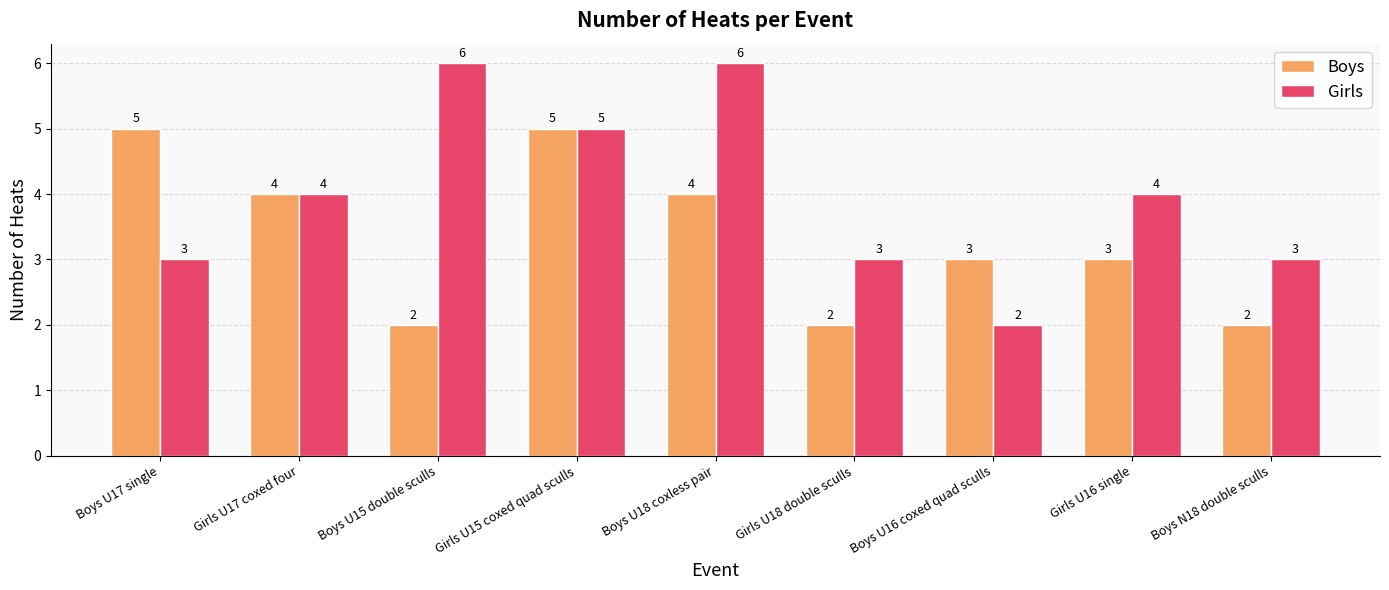

How many series are shown in this chart?

2